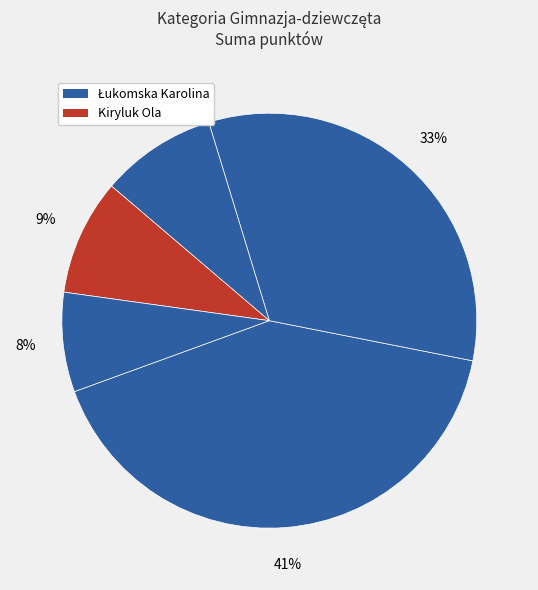

How many slices are in this pie chart?

5